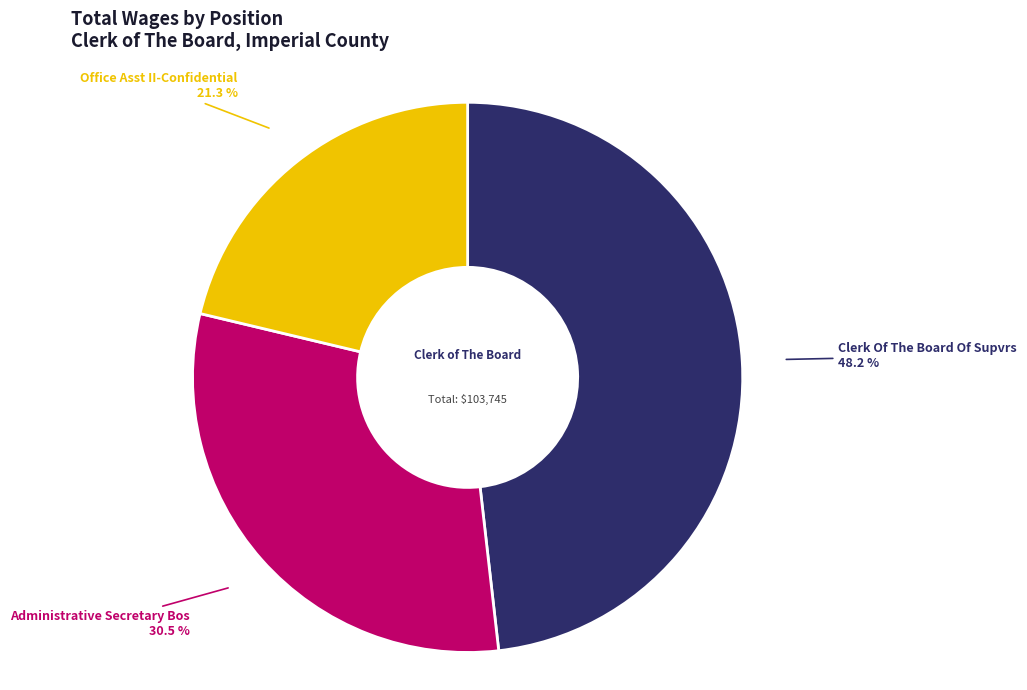

To the nearest percent, what is the average slice percentage?

33%